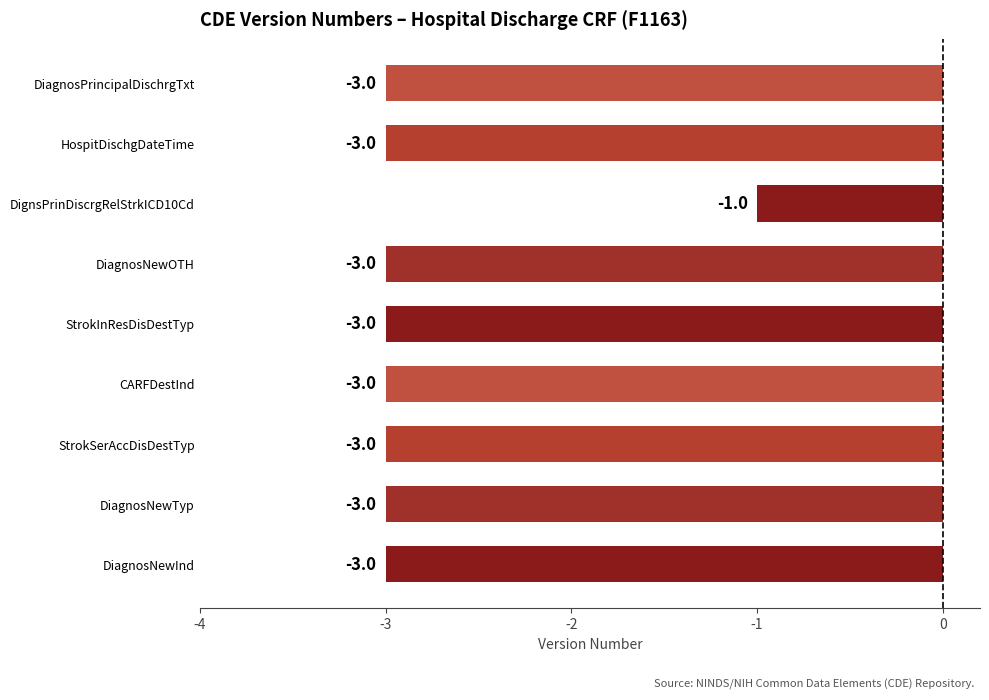

What is the average value?

-3